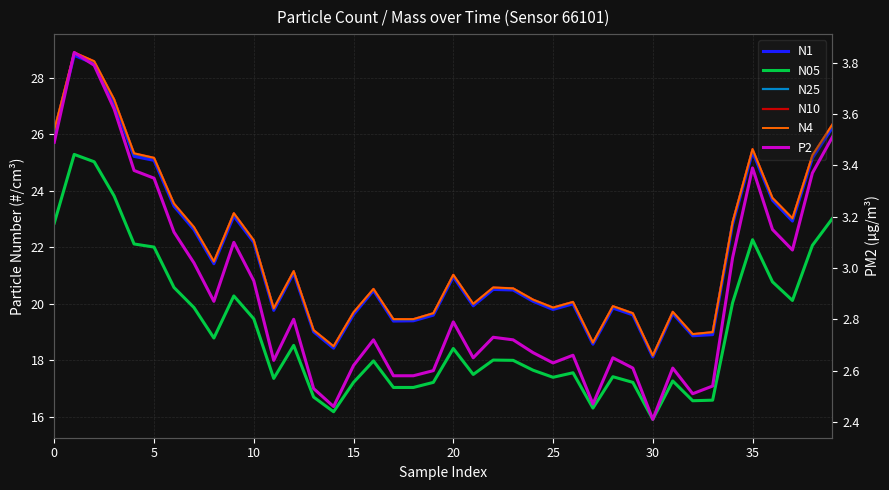

What are all the series names shown in the legend?

N1, N05, N25, N10, N4, P2